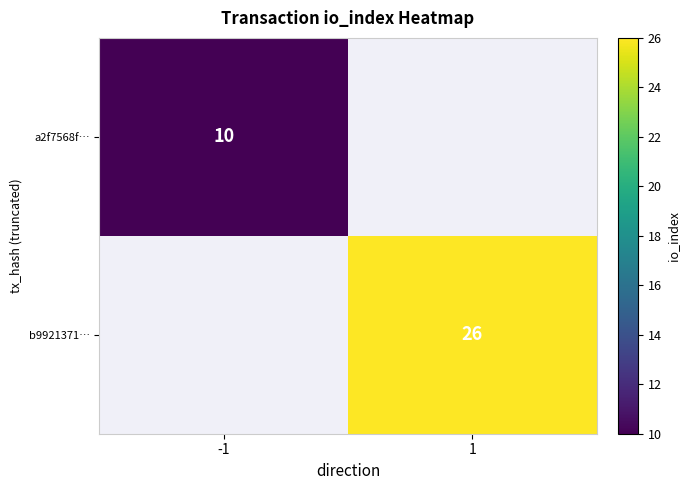

At how many categories does at least one series exceed 18?

1